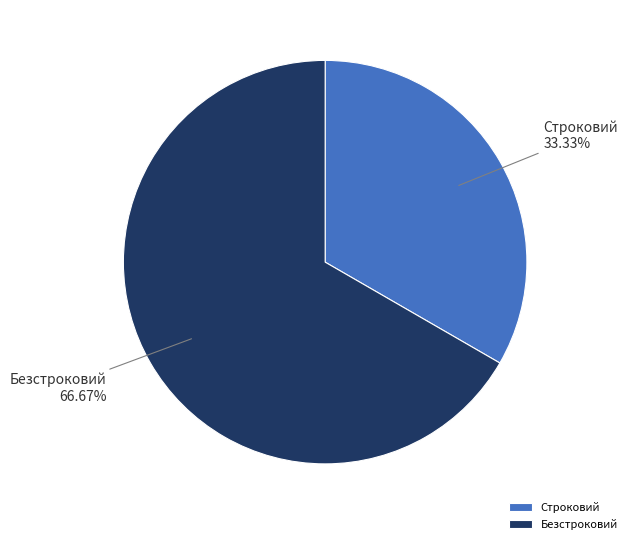

To the nearest percent, what is the difference between the Строковий and Безстроковий slice percentages?

33%